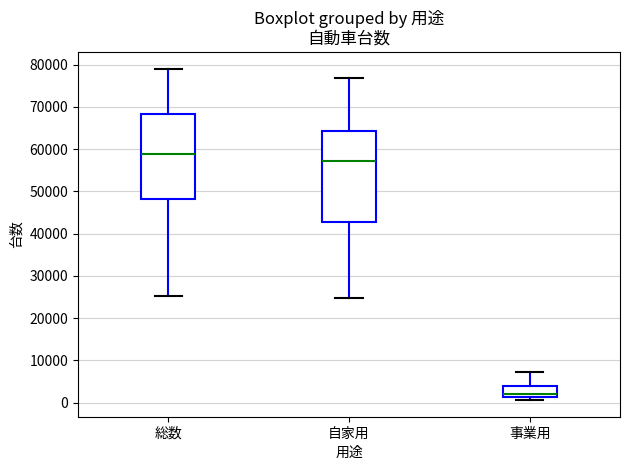

Which box's median line is the highest?

総数